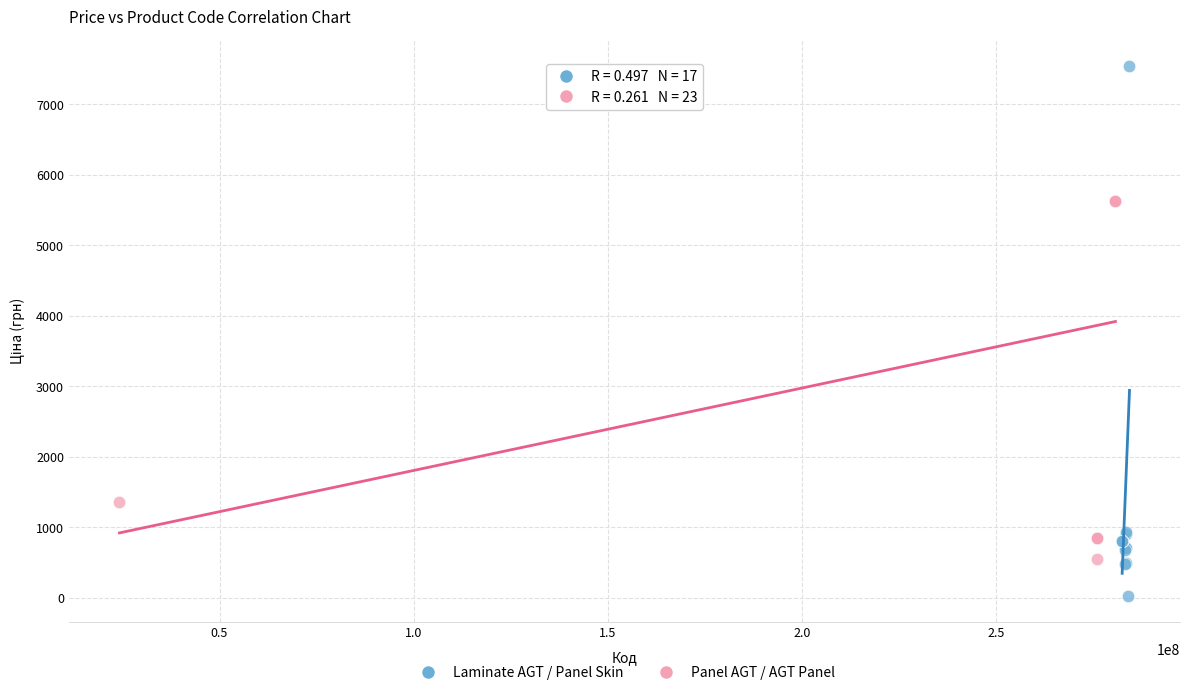

What are all the series names shown in the legend?

Laminate AGT / Panel Skin, Panel AGT / AGT Panel